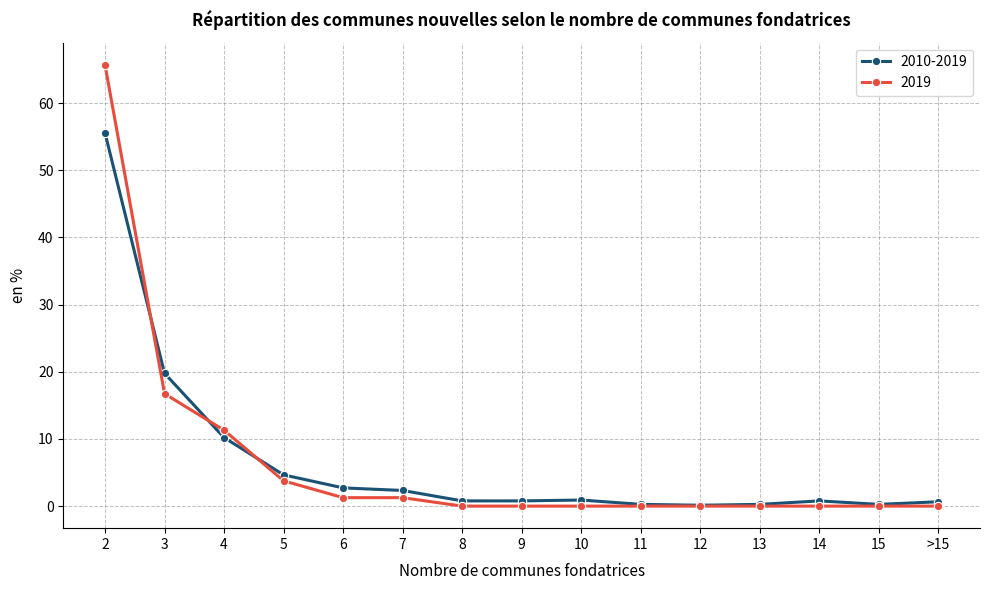

Does the chart display data point markers on the line(s)?

Yes